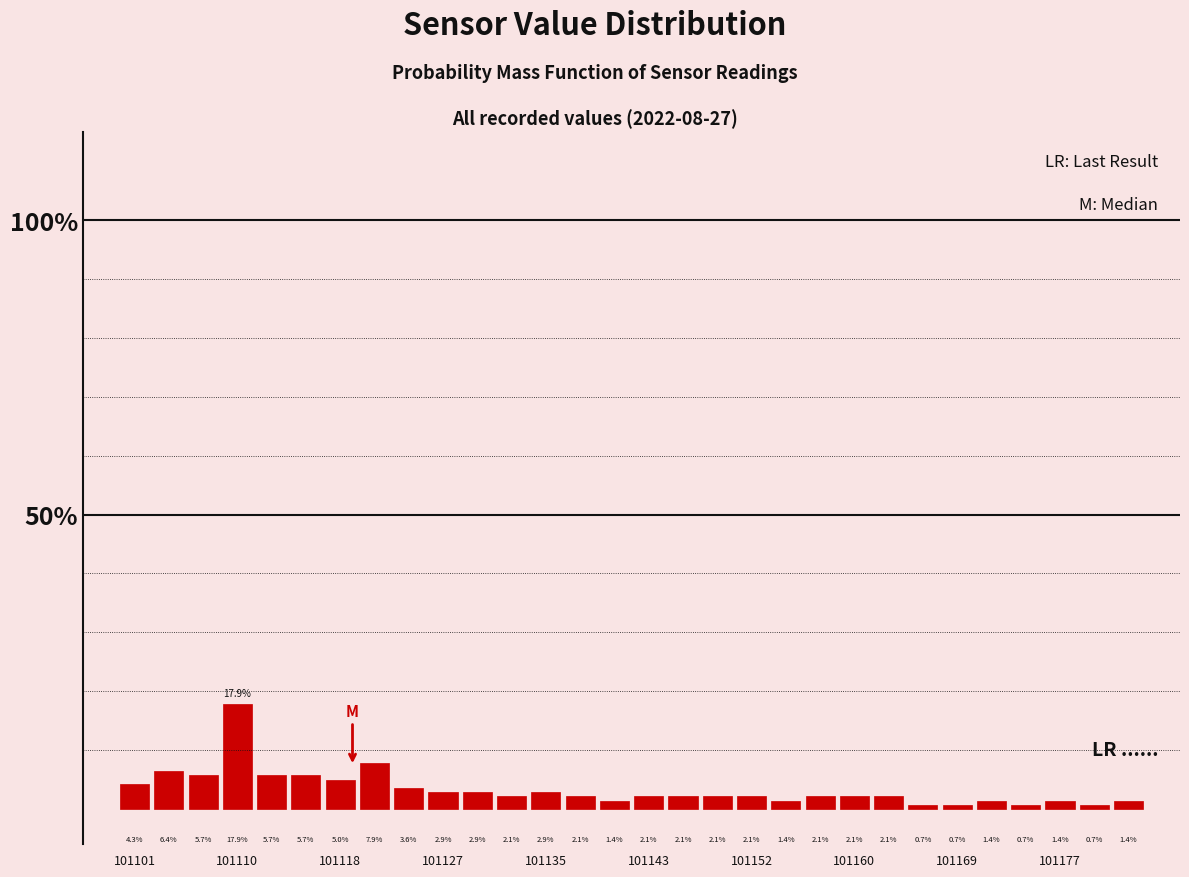

Read against the x-axis, roughly where is the centre of the tallest bar?

101110